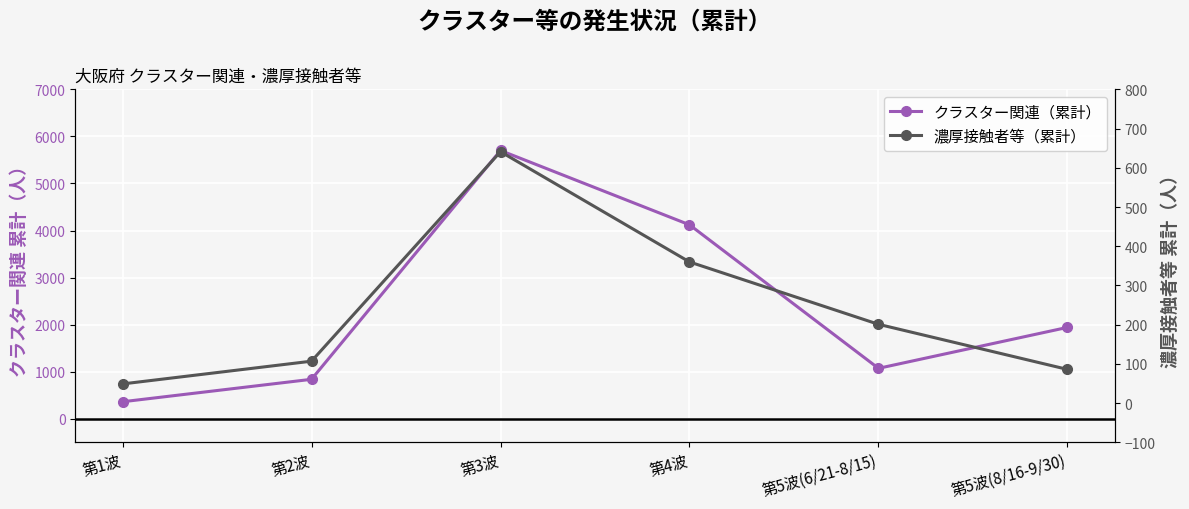

Between 第2波 and 第5波(8/16-9/30), which is larger?

第5波(8/16-9/30)